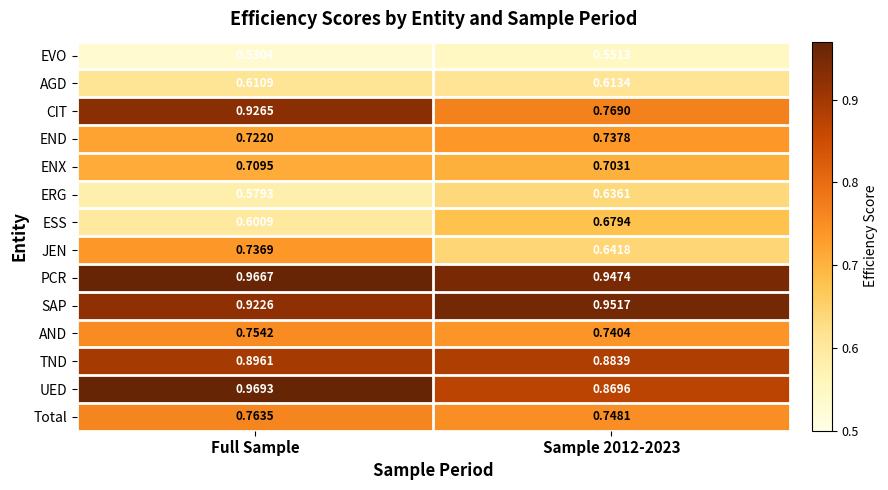

Which series has the largest total across all categories?

PCR